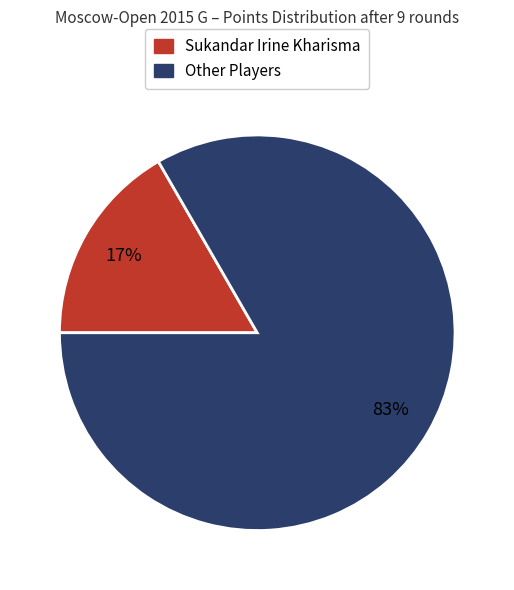

To the nearest percent, what is the combined percentage of Sukandar Irine Kharisma and Other Players?

100%